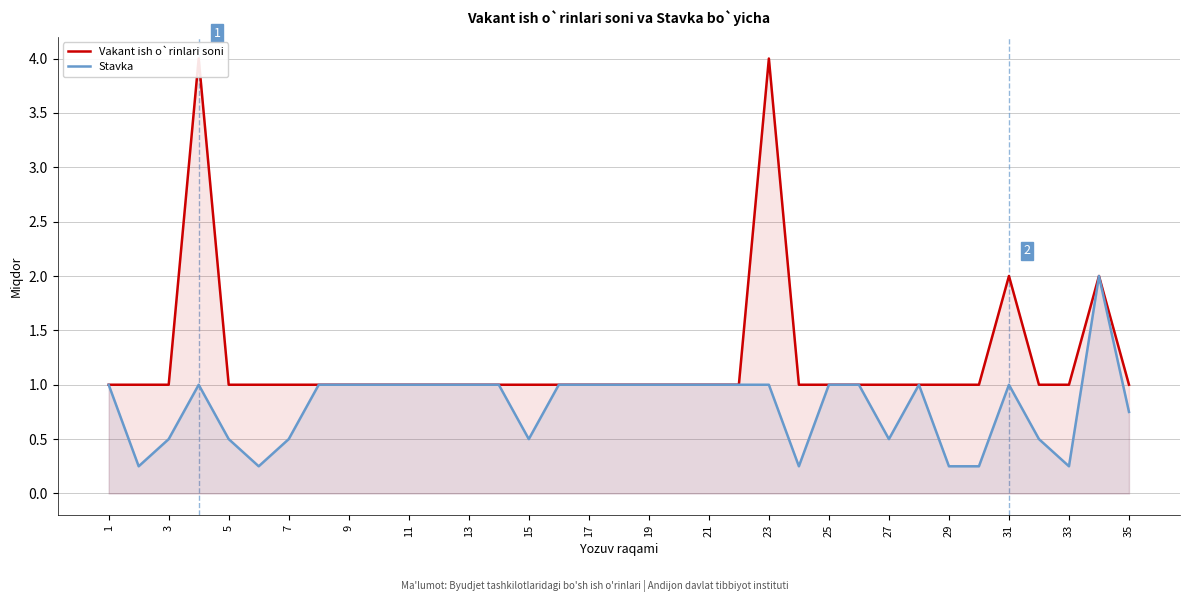

How many lines are shown in the chart?

2